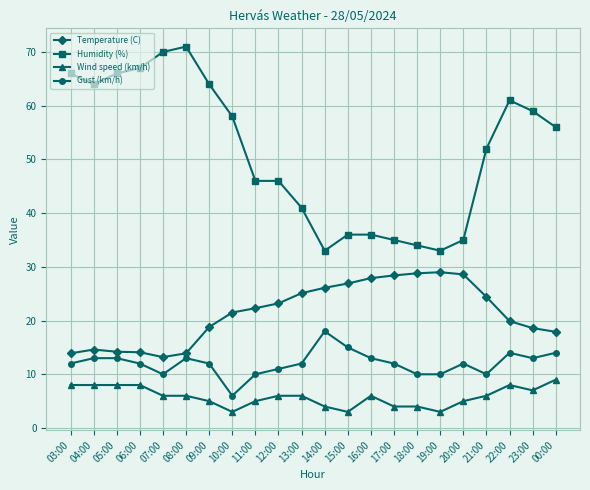

The Humidity (%) series shows 36.0 at 15:00. True or false?

True